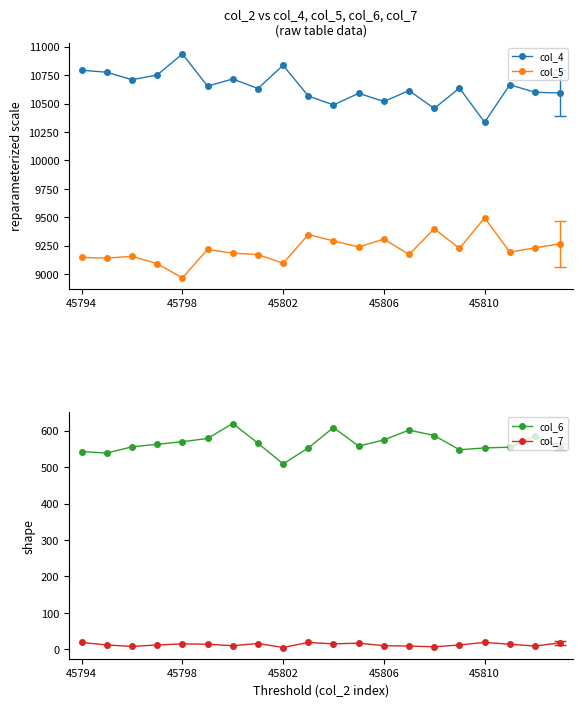

What is the difference between the maximum and minimum values in the col_7 series?

14